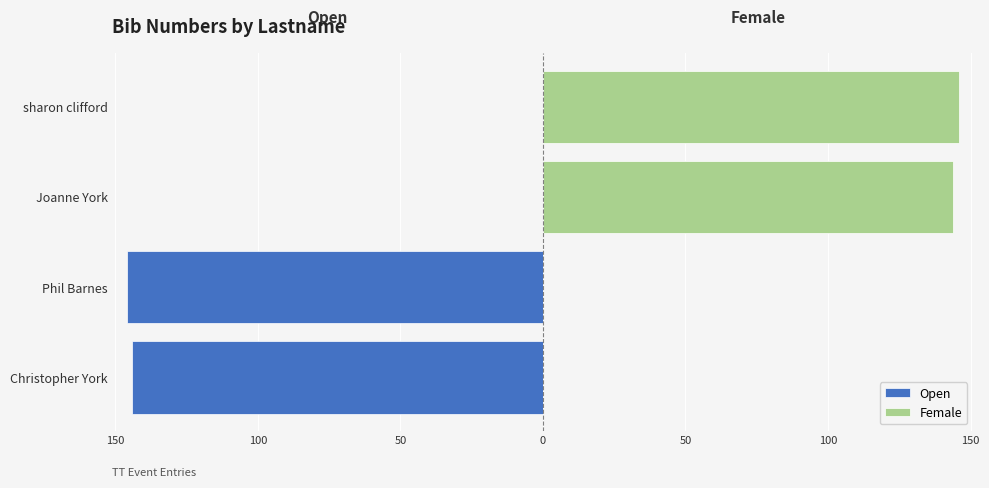

Reading left to right, transcribe all the data shown in this chart.

Open: -144	-146	0	0
Female: 0	0	144	146